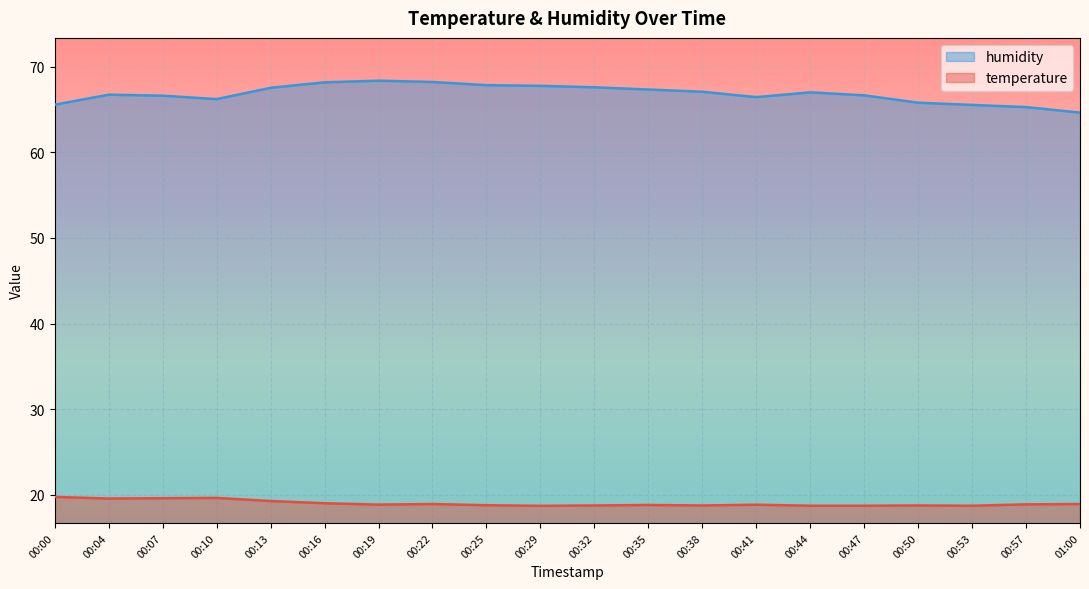

What is the difference between the humidity values at 00:16 and 00:53?

2.6